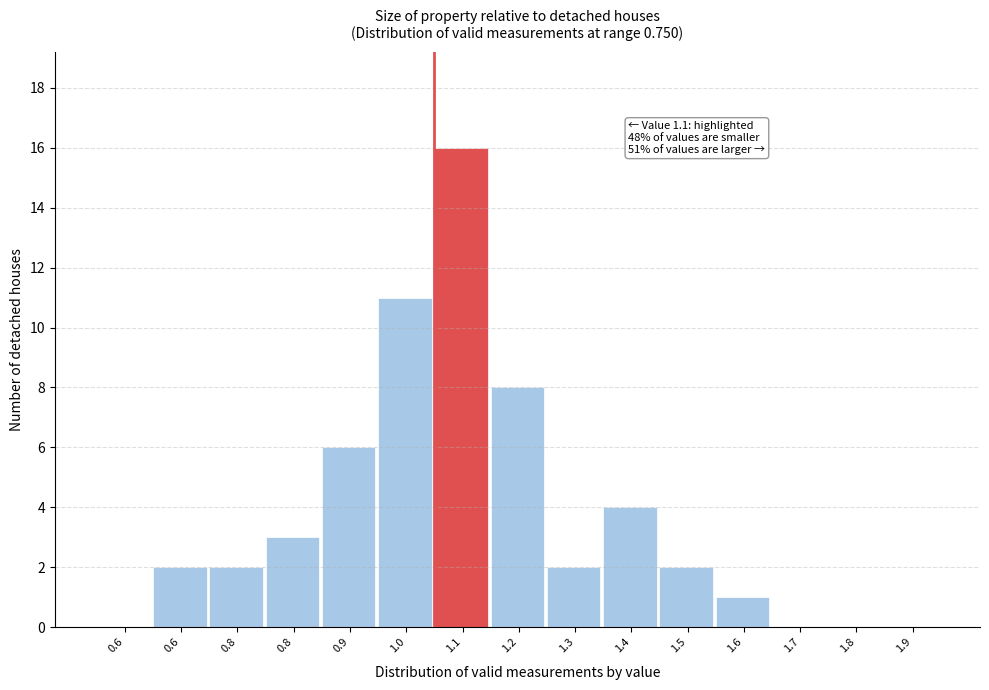

How many data points does each series have?

15